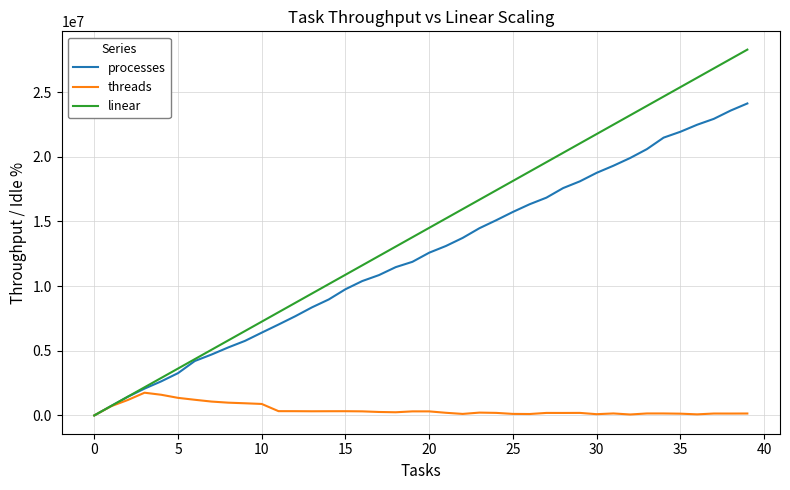

What is the greatest value displayed?

28276404